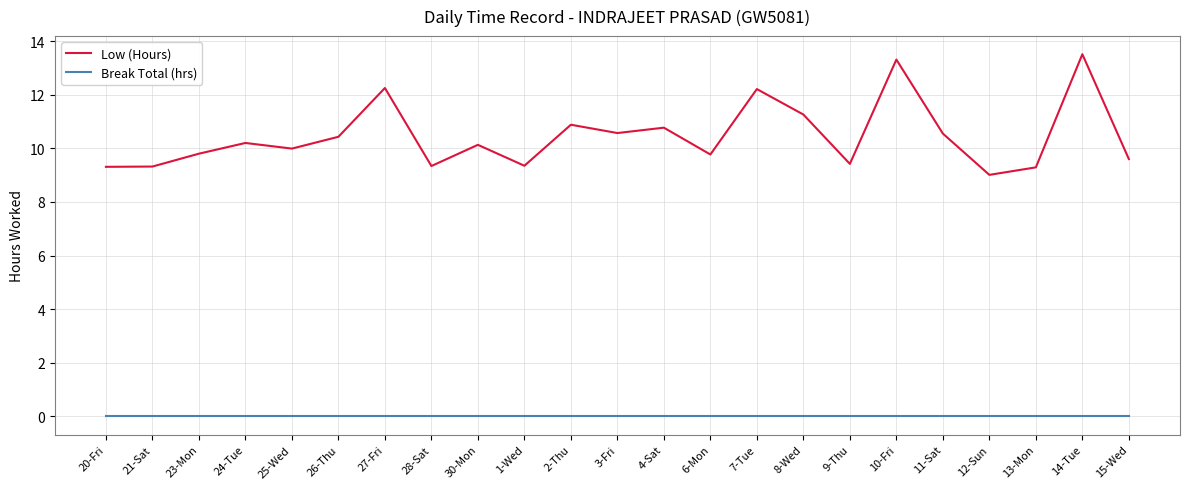

How many series are shown in this chart?

2